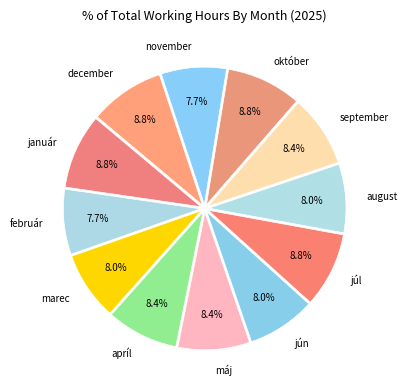

How many slices are in this pie chart?

12